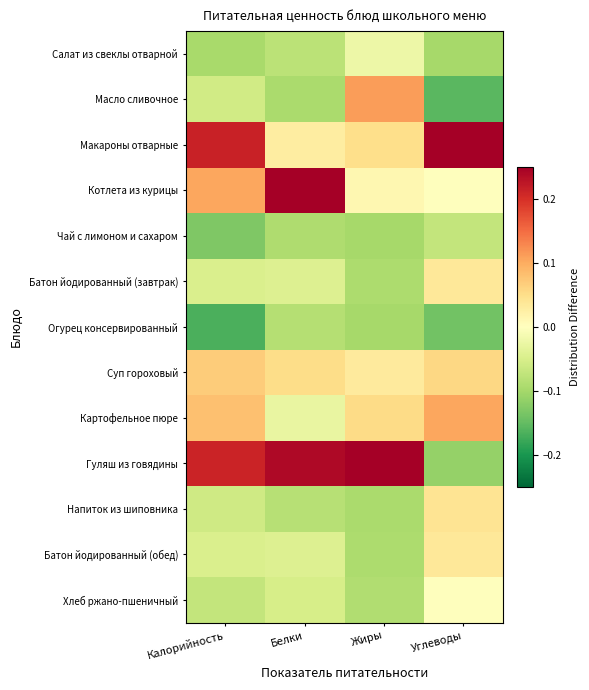

What is the minimum value shown in the chart?

-0.2